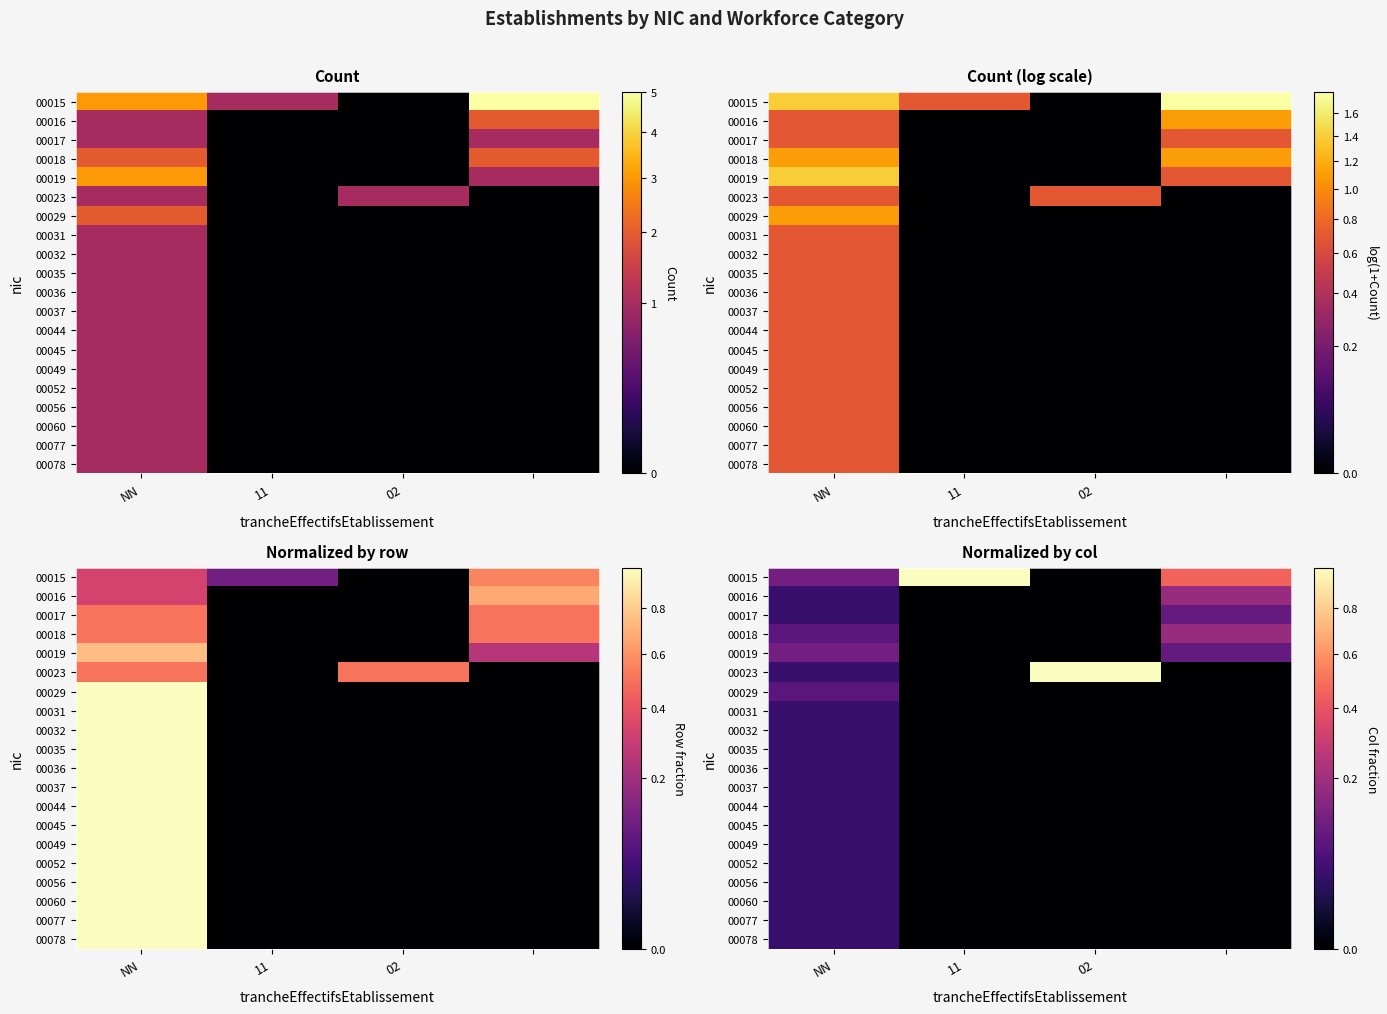

Which series has the widest spread of values?

00015